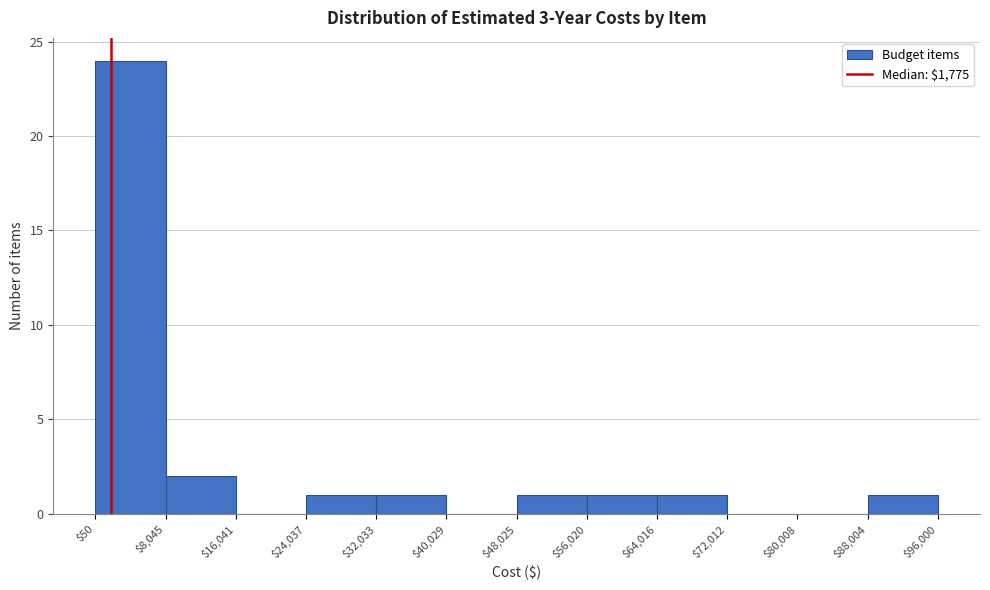

Reading left to right, list every bar in this chart as the range it spans on the x-axis followed by its height. The values are not printed on the chart, so give them approximately, as read against the axis.

$50 to $8,045: 24
$8,045 to $16,041: 2
$16,041 to $24,037: 0
$24,037 to $32,033: 1
$32,033 to $40,029: 1
$40,029 to $48,025: 0
$48,025 to $56,020: 1
$56,020 to $64,016: 1
$64,016 to $72,012: 1
$72,012 to $80,008: 0
$80,008 to $88,004: 0
$88,004 to $96,000: 1